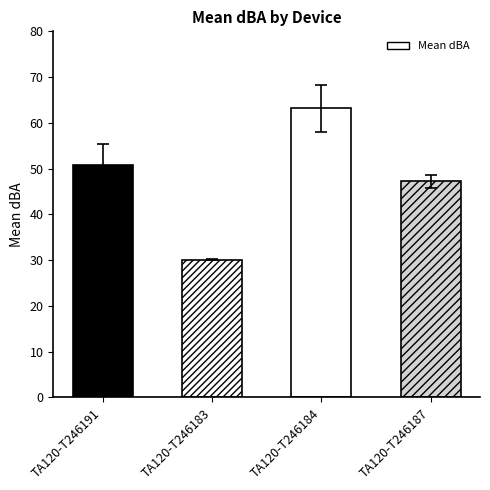

What value does the data have at TA120-T246183?

30.1